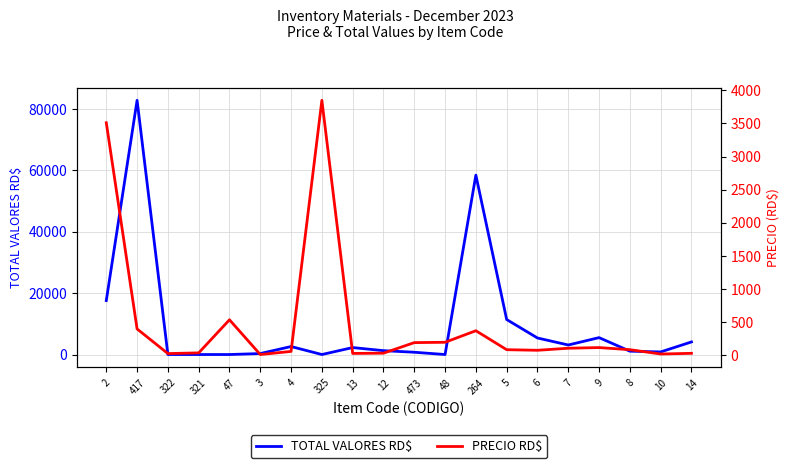

How many data points does each series have?

20